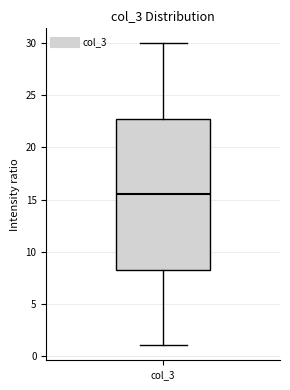

Read this box plot against the y-axis: the position of the median line, the range covered by the box, and the ends of both whiskers. The values are not printed on the chart, so give them approximately, as read against the axis.

median 15.5, box 8.5 to 23.0, whiskers 1.0 to 30.0